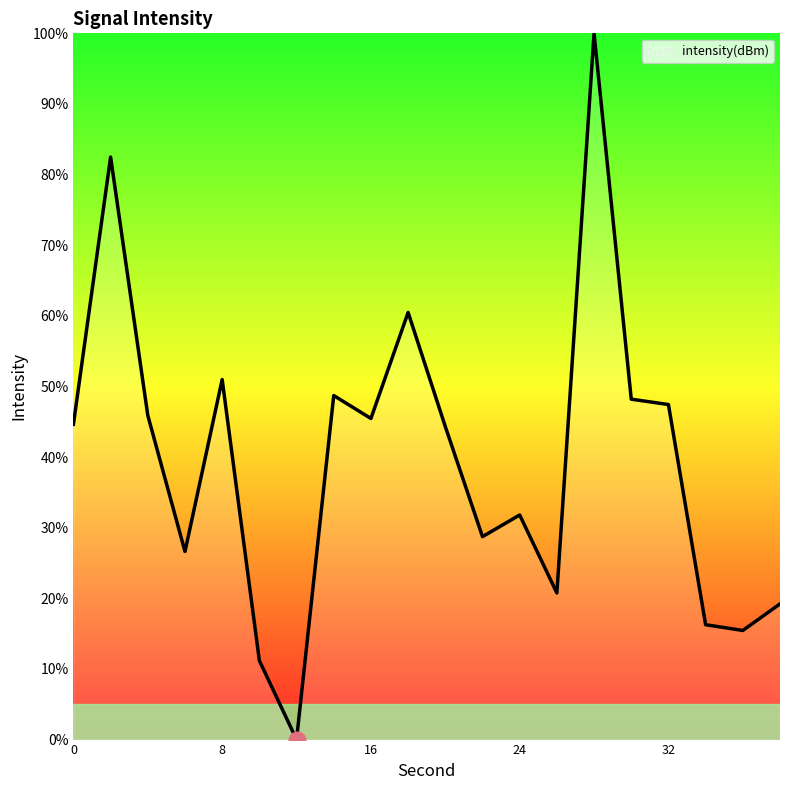

True or false: the data has more than 1 interior local peaks.

True